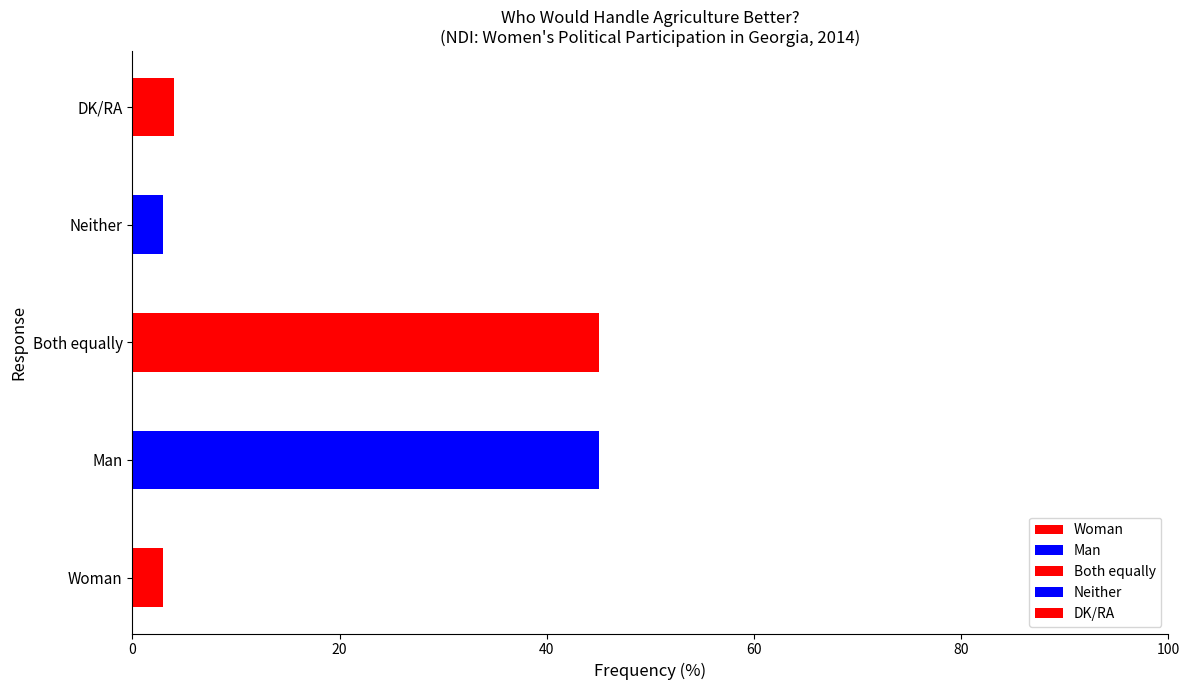

What is the label of the 1st bar from the right?

DK/RA